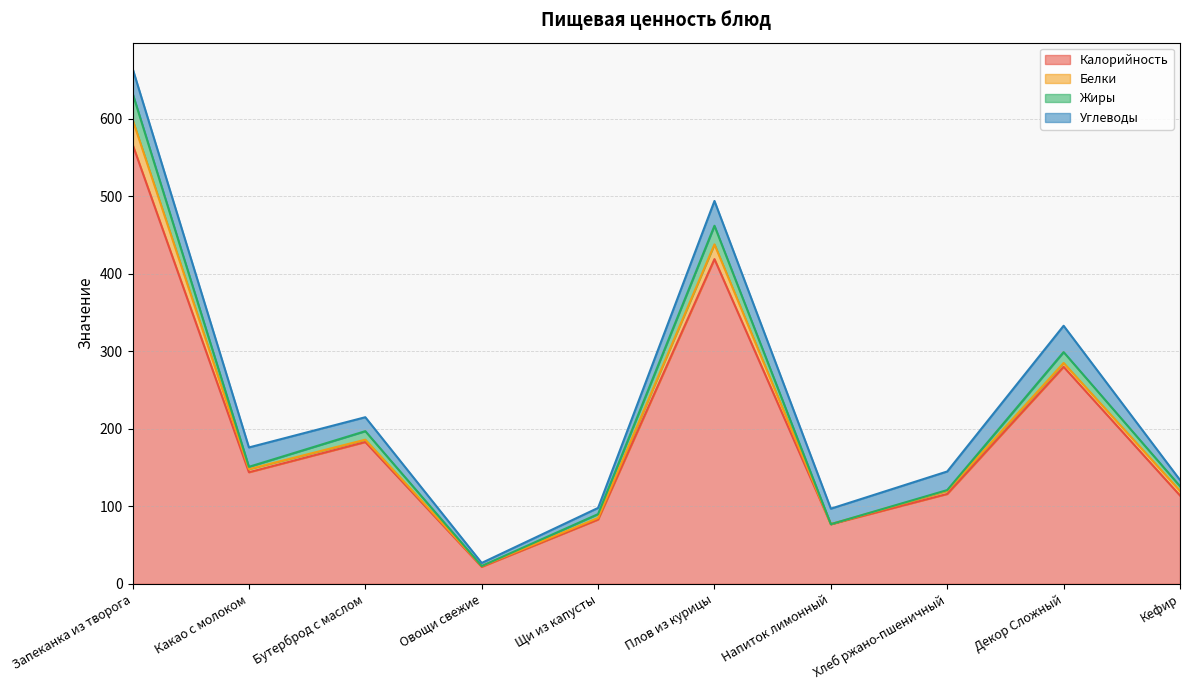

Between Запеканка из творога and Щи из капусты, which is larger?

Запеканка из творога